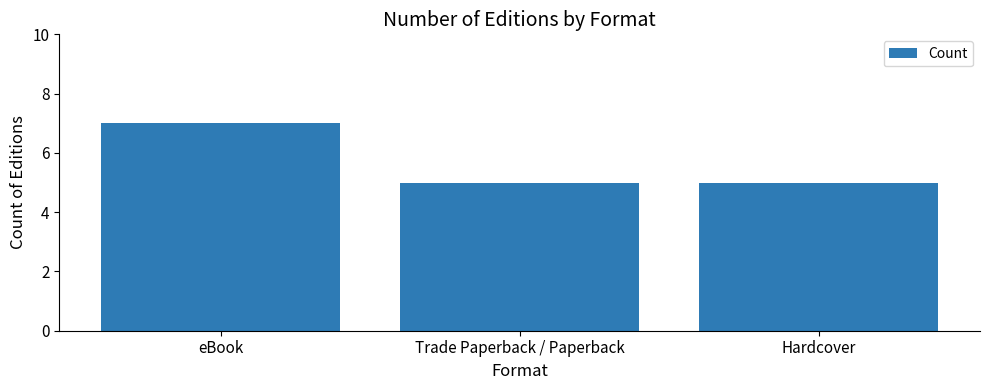

What is the greatest value displayed?

7